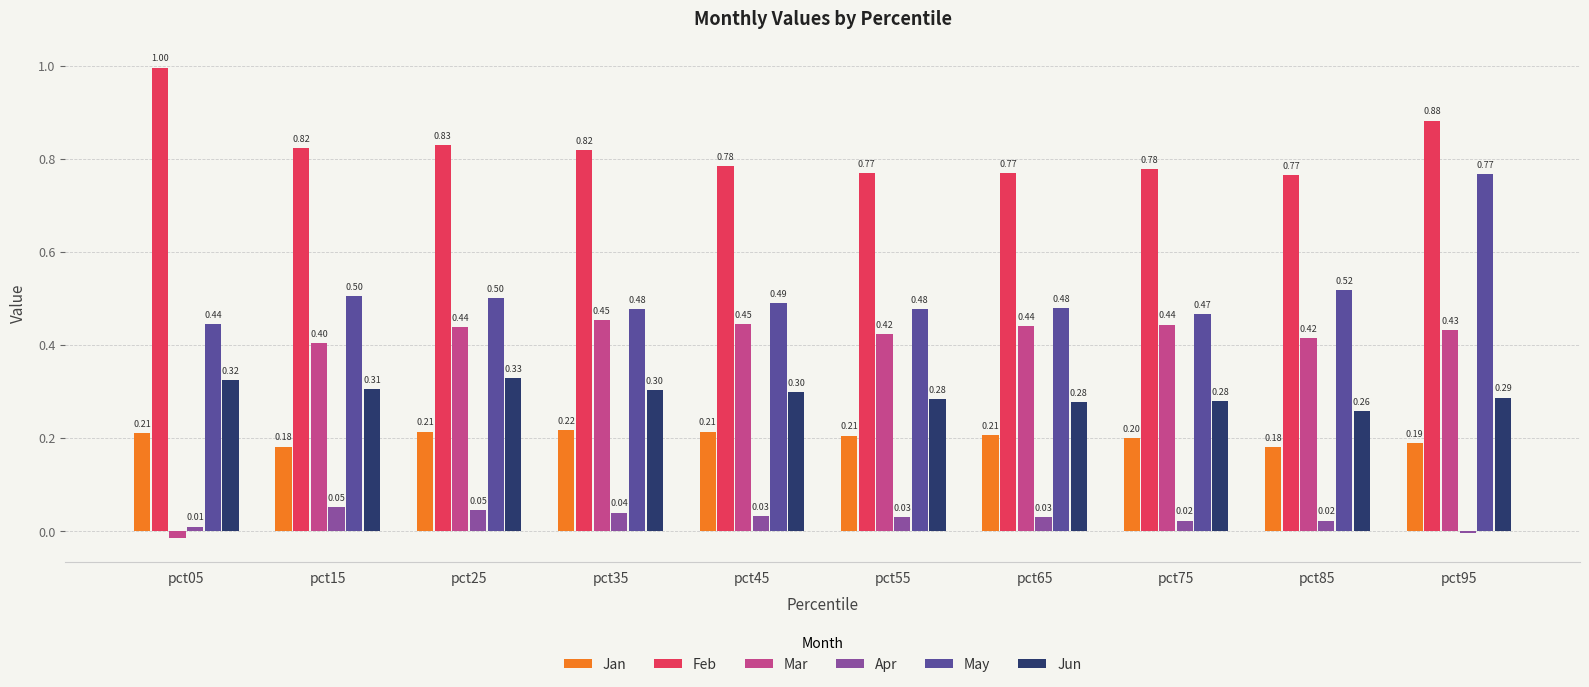

Which series changed the most between pct25 and pct95?

May